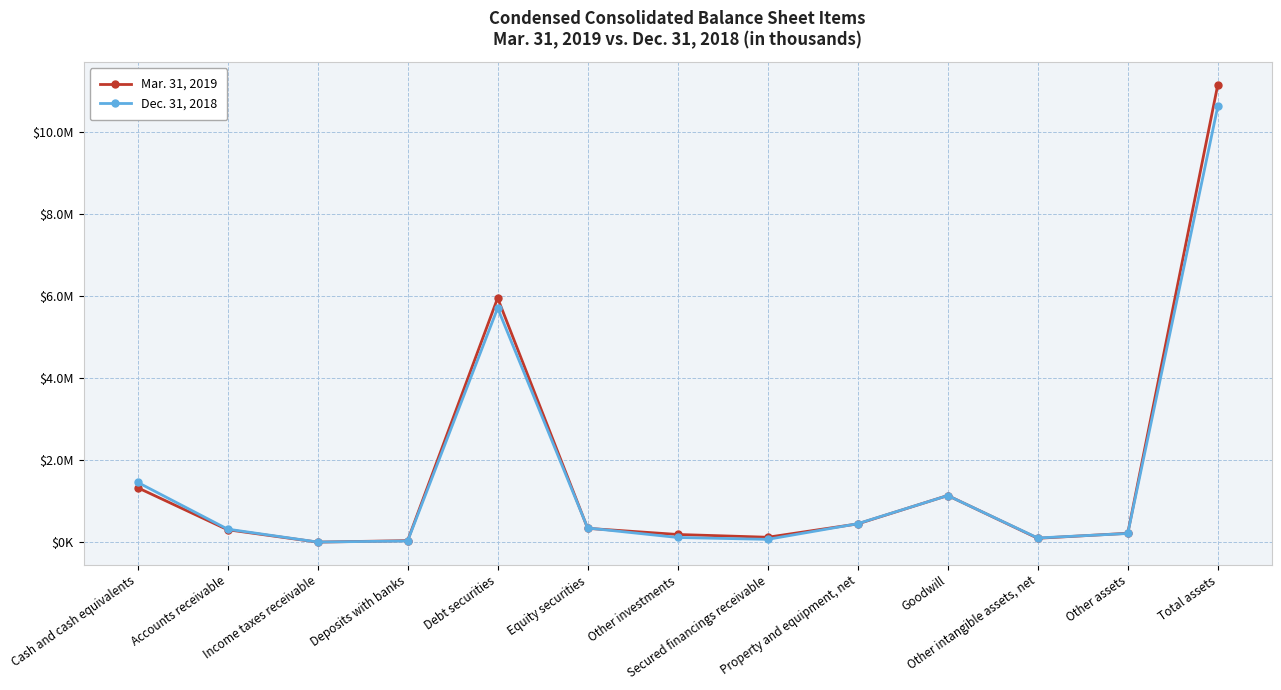

What value does the Mar. 31, 2019 series have at Secured financings receivable?

127640